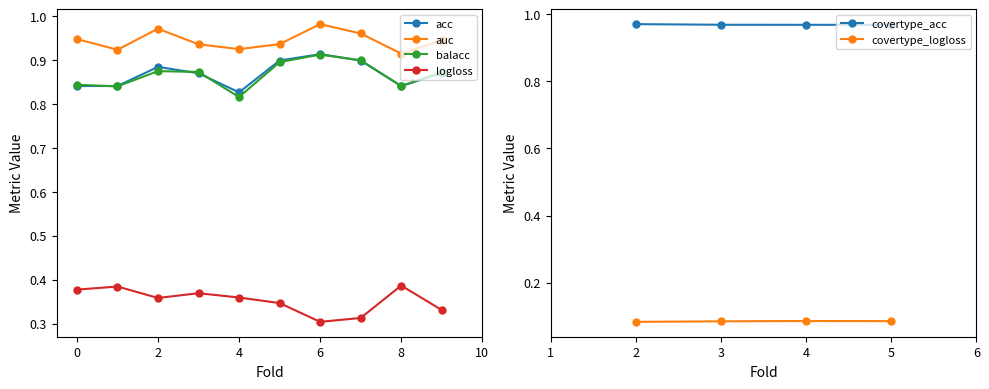

True or false: auc and balacc cross at least once.

False